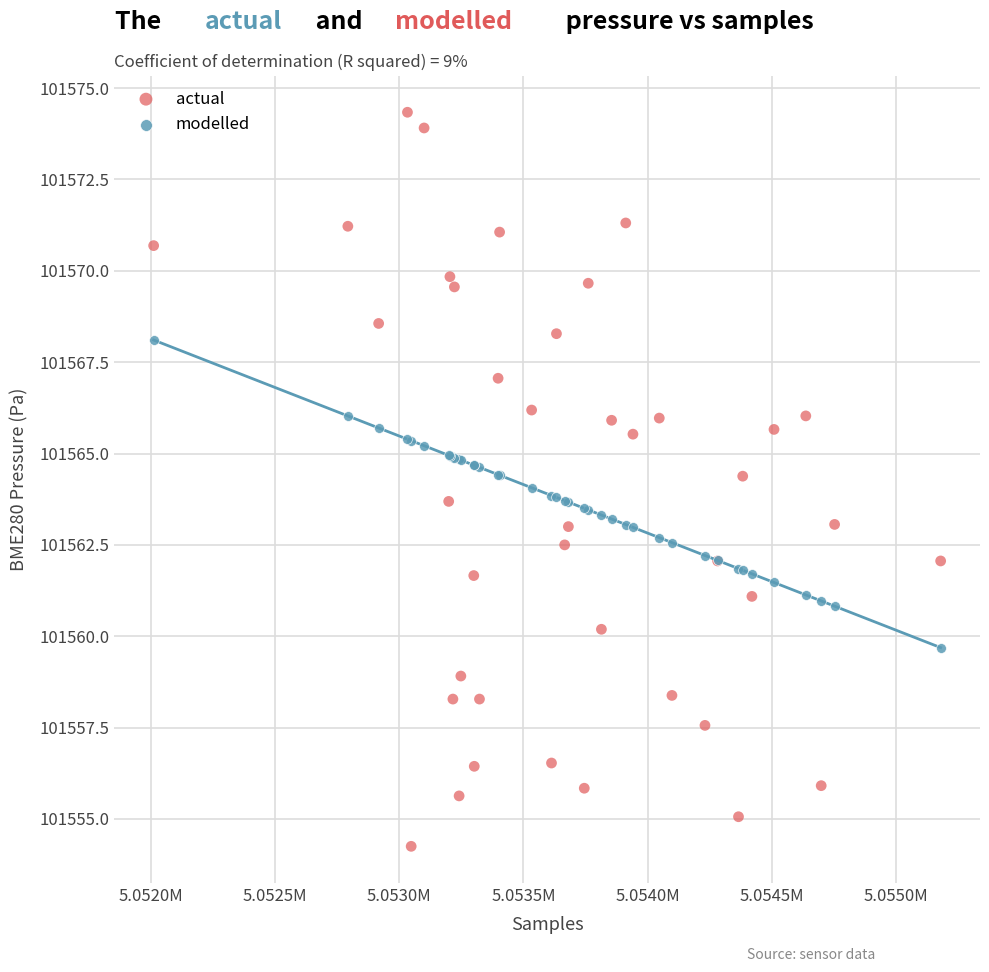

What are all the series names shown in the legend?

actual, modelled